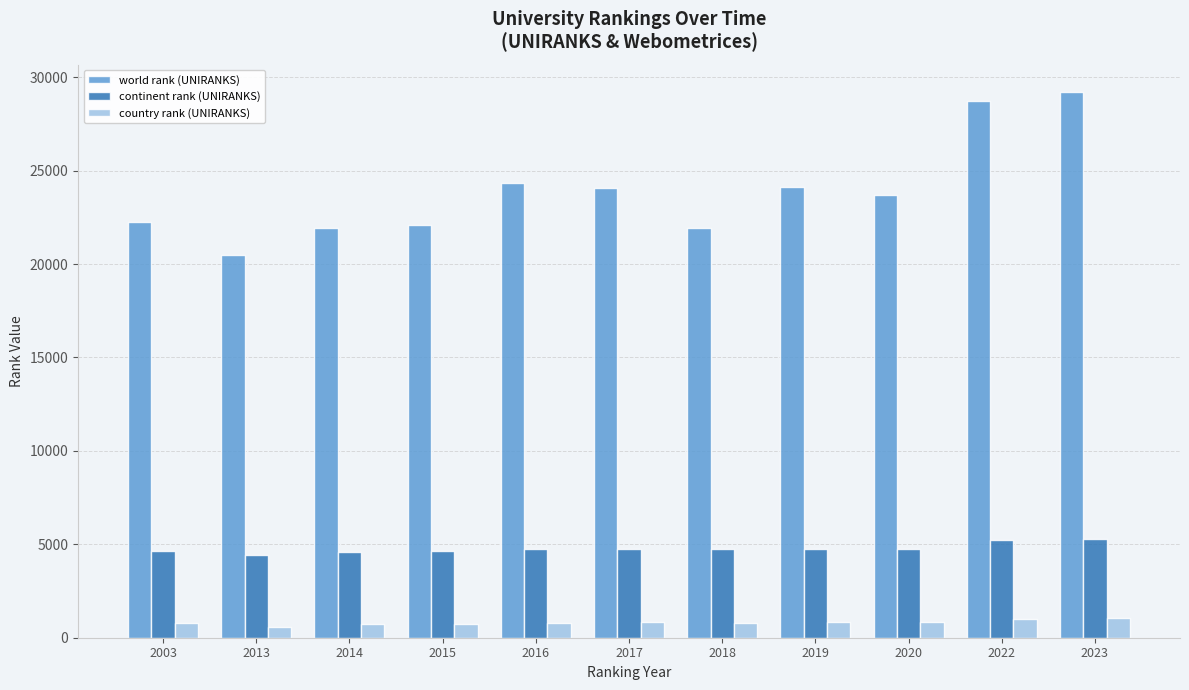

Is it true that country rank (UNIRANKS) equals 842 at 2020?

True